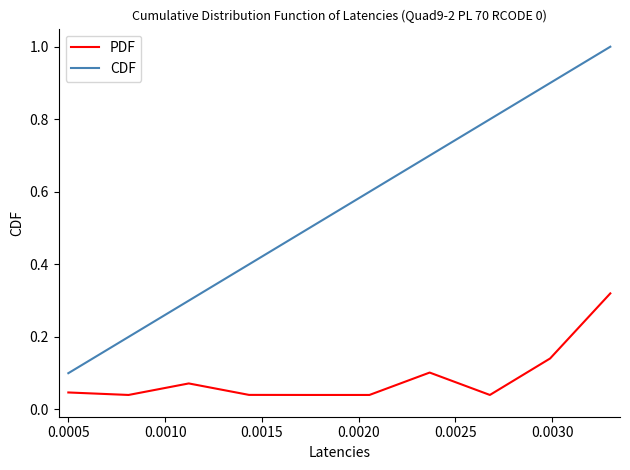

Which series has the widest spread of values?

CDF